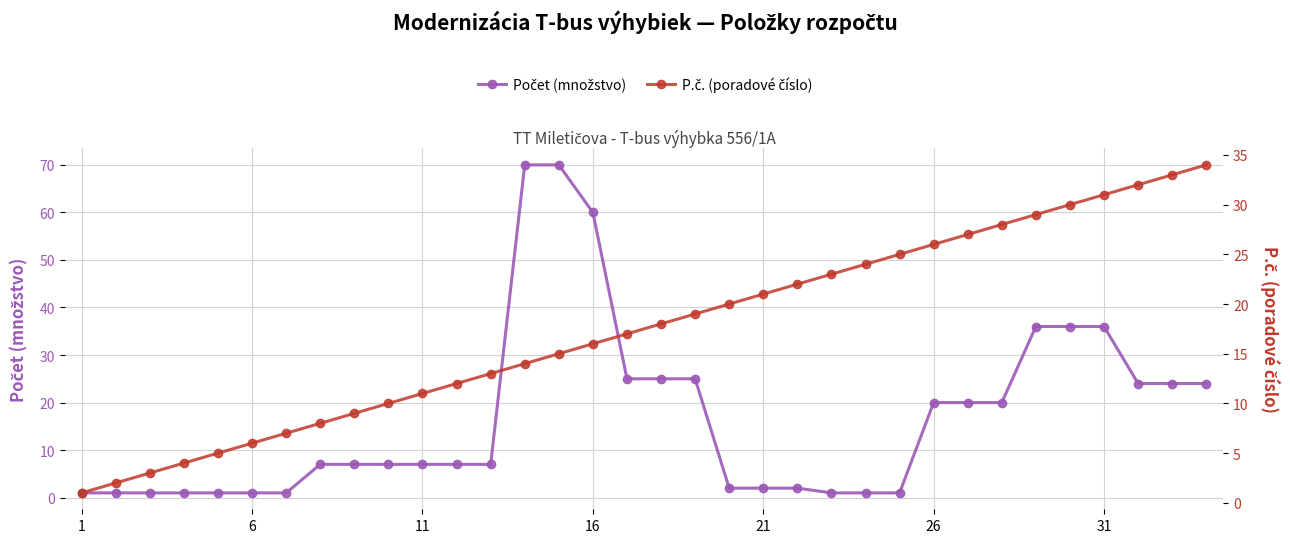

How many intersections are there between Počet (množstvo) and P.č. (poradové číslo)?

4